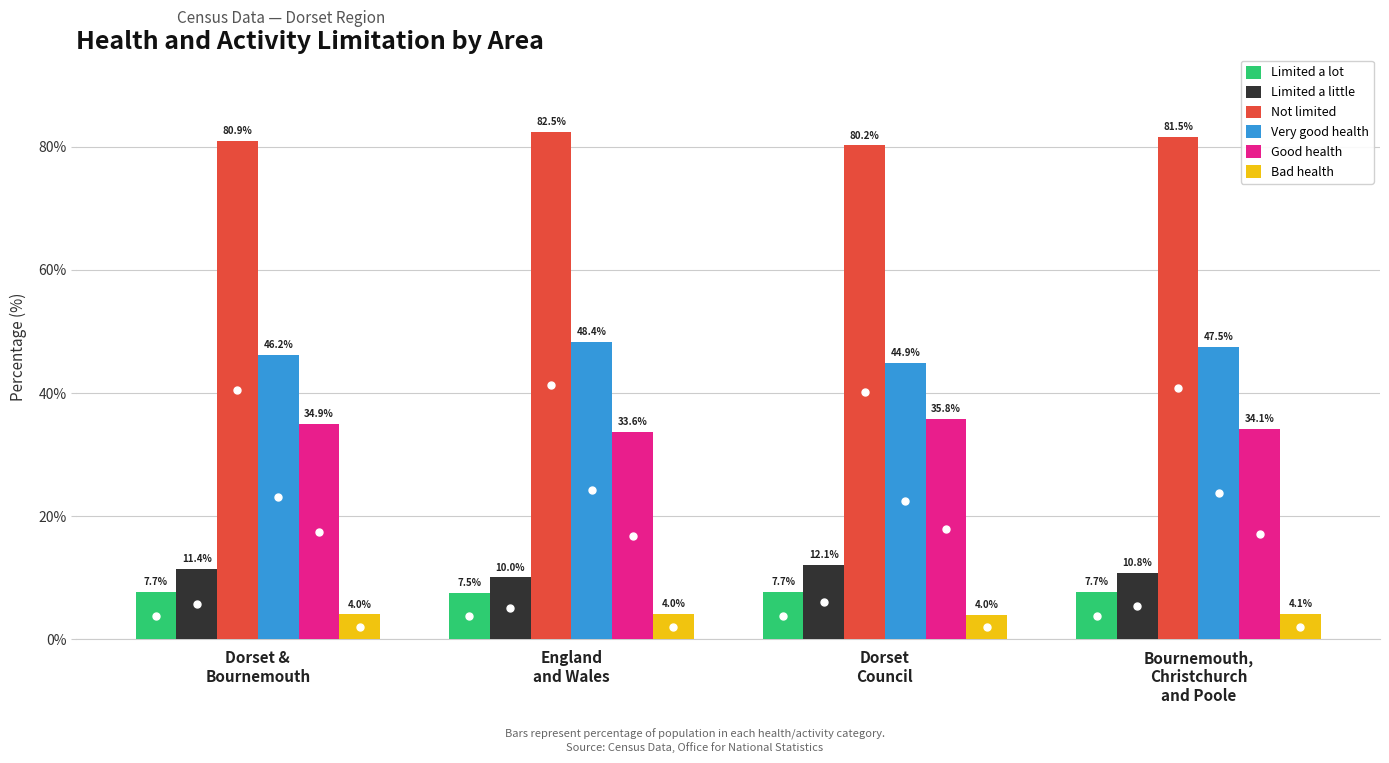

What is the spread (max minus min) of values at Bournemouth,
Christchurch
and Poole?

77.5